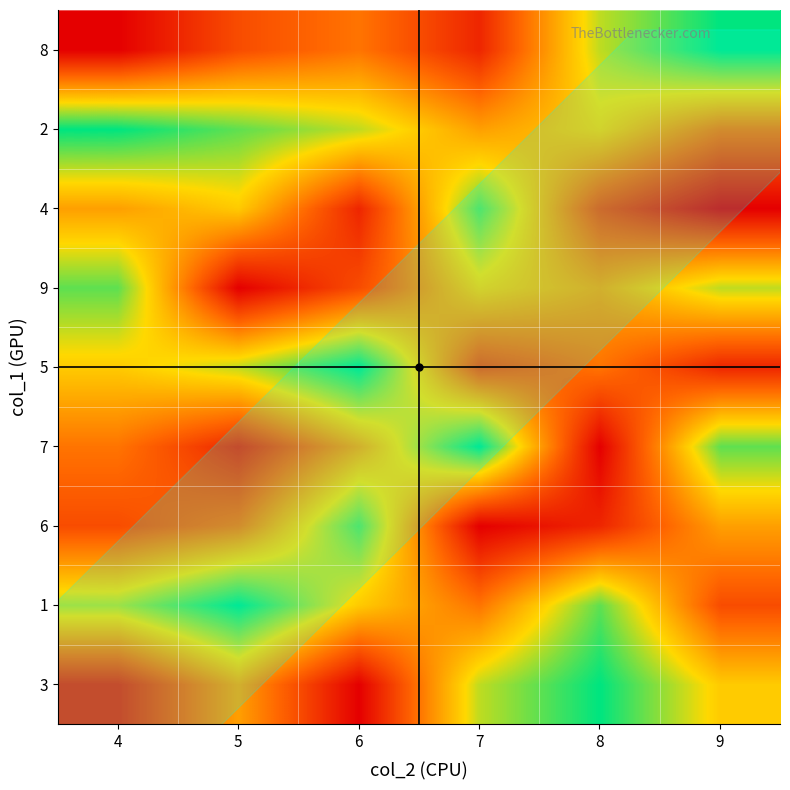

At 7, list the series in order from largest to smallest.

7, 4, 3, 9, 2, 1, 5, 8, 6